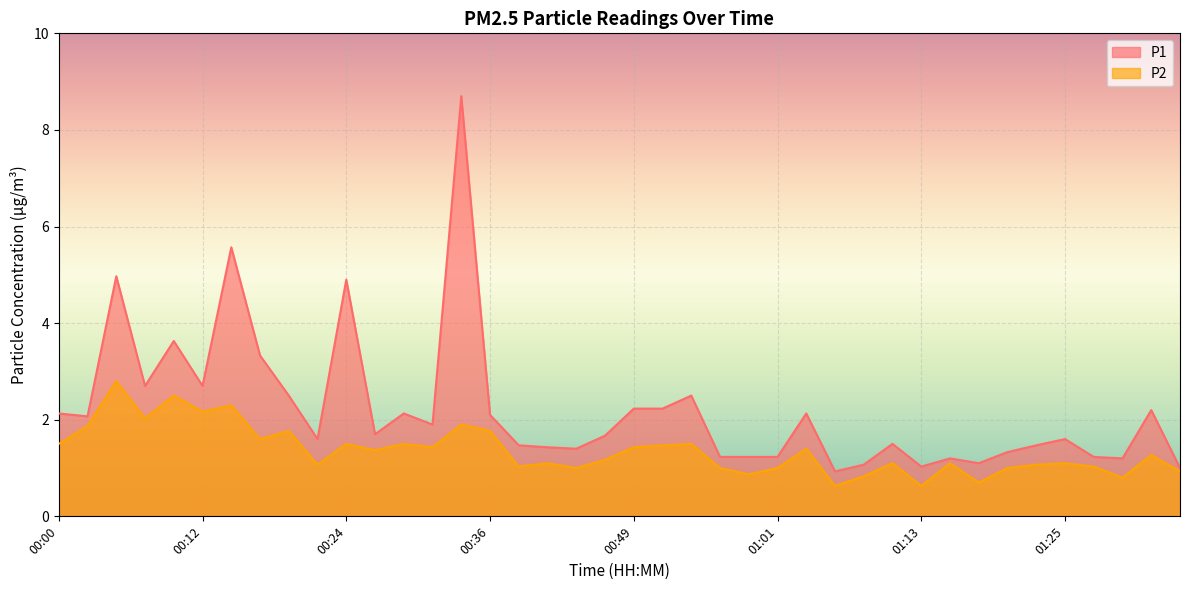

Which category has the lowest value across all series?

01:06